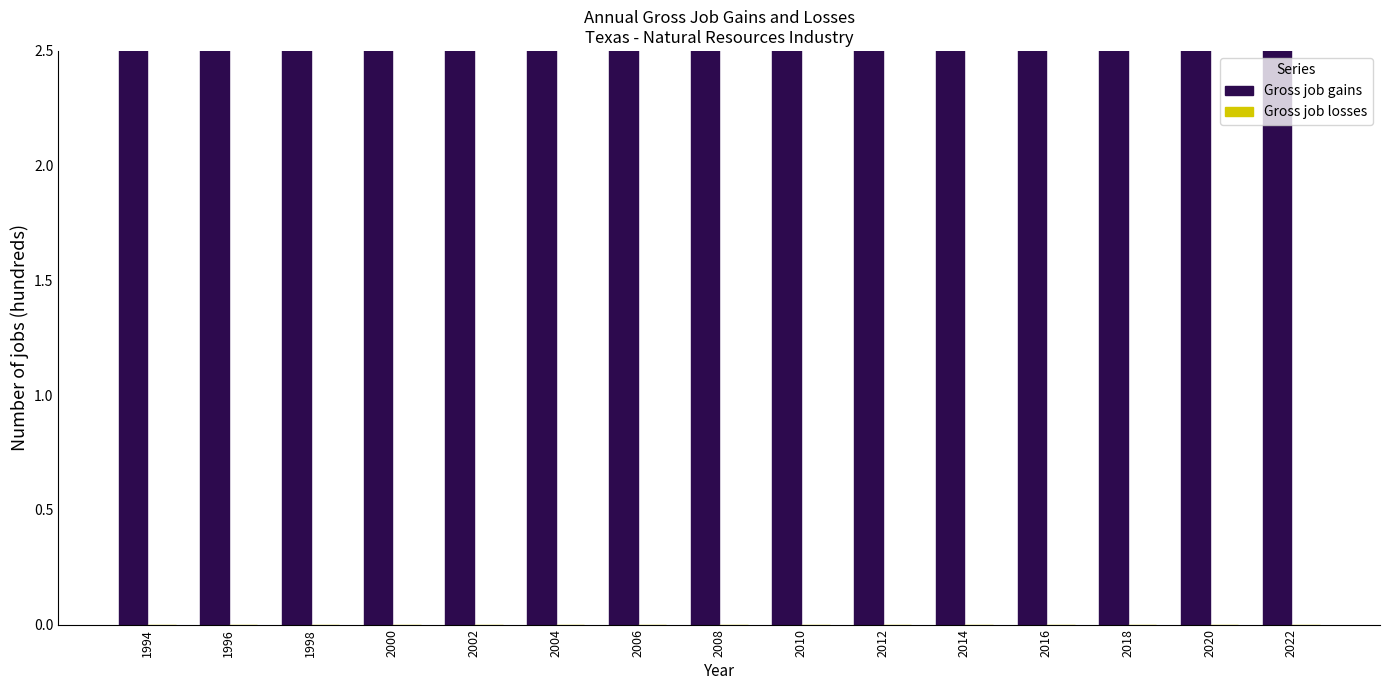

The Gross job gains series shows 200 at 2014. True or false?

True